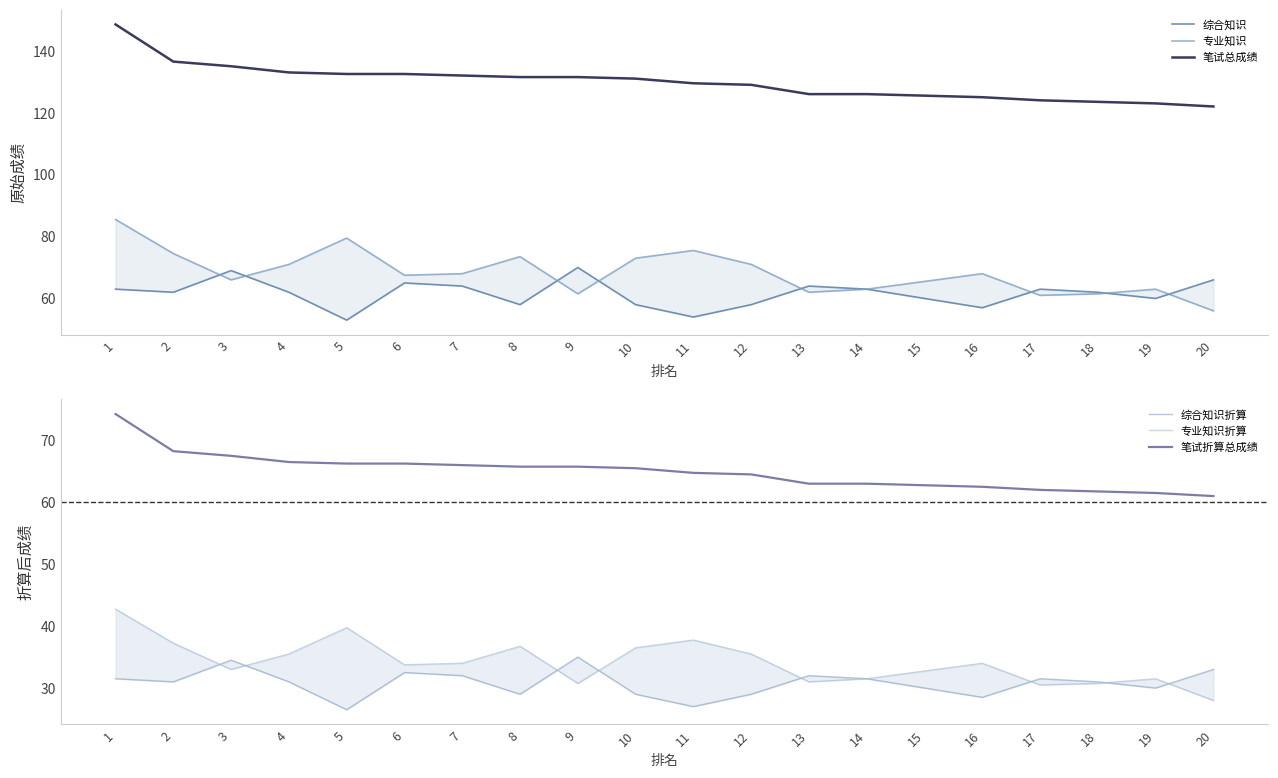

What are all the series names shown in the legend?

综合知识, 专业知识, 笔试总成绩, 综合知识折算, 专业知识折算, 笔试折算总成绩